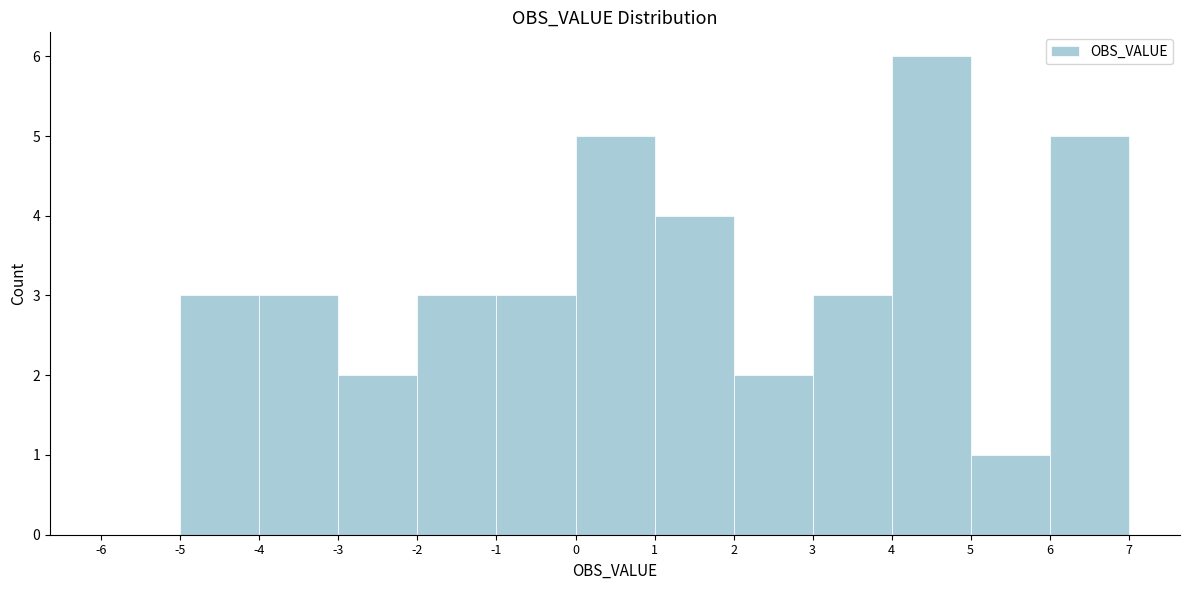

Reading left to right, transcribe this chart: for each bar, give the range it covers on the x-axis and its height. The values are not printed on the chart, so give them approximately, as read against the axis.

-6 to -5: 0
-5 to -4: 3
-4 to -3: 3
-3 to -2: 2
-2 to -1: 3
-1 to 0: 3
0 to 1: 5
1 to 2: 4
2 to 3: 2
3 to 4: 3
4 to 5: 6
5 to 6: 1
6 to 7: 5